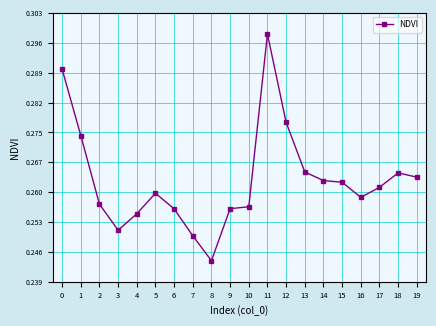

At which category does the chart reach its peak across all series?

11